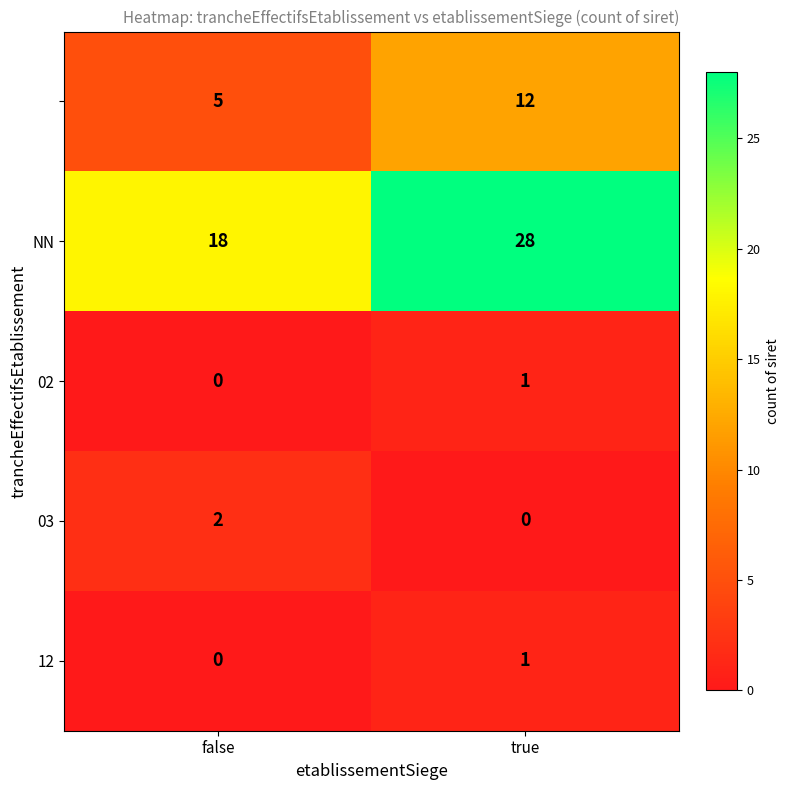

At which category is the sum across all series the highest?

true